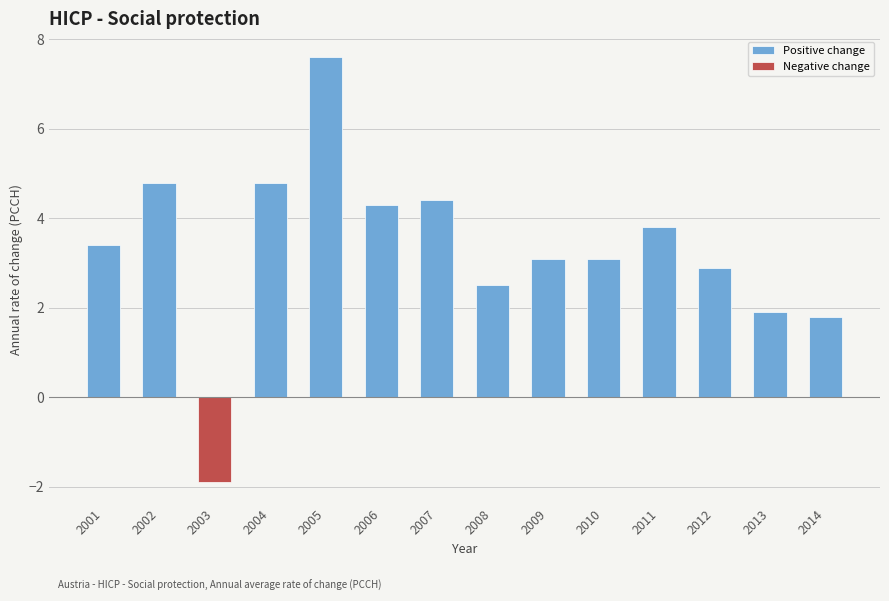

What is the value of the Negative change bar at the 3rd from the left?

-1.9